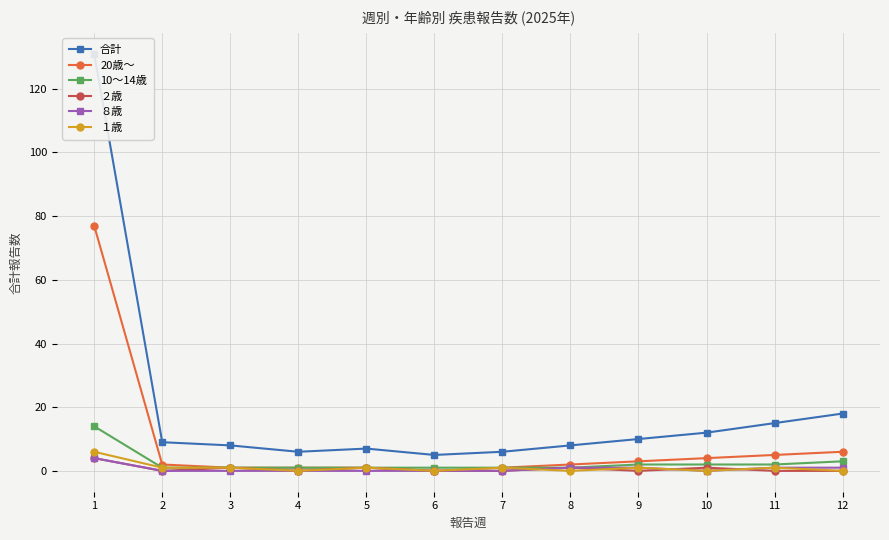

List the series in order of their peak value, highest first.

合計, 20歳～, 10～14歳, １歳, ２歳, ８歳